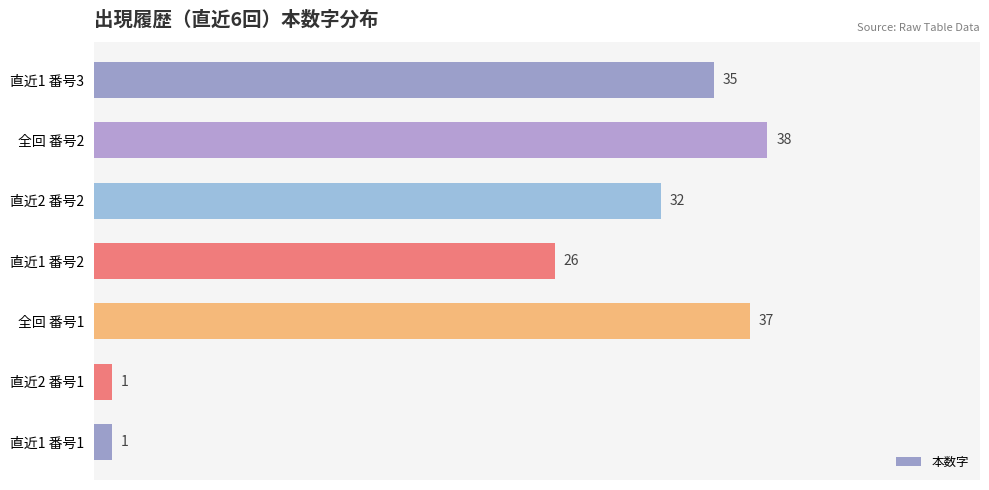

Is it true that the value at 直近1 番号2 is 26?

True